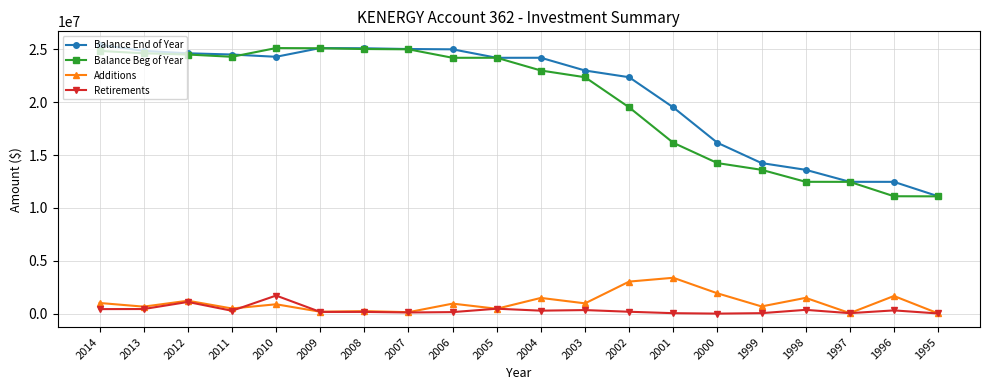

What is the value of the Balance End of Year point at the 8th from the left?

25037905.0